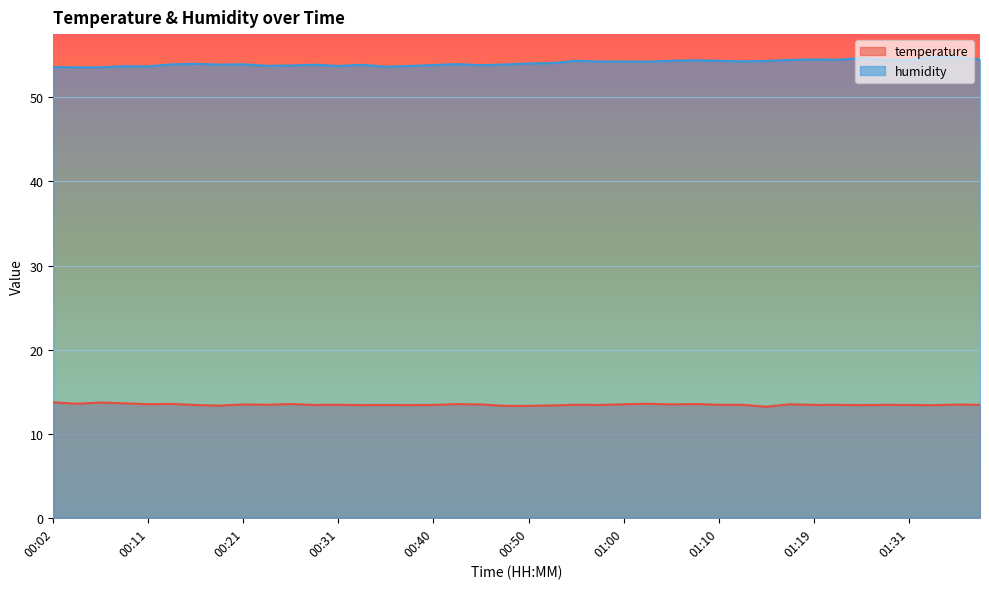

Which series has the largest total across all categories?

humidity